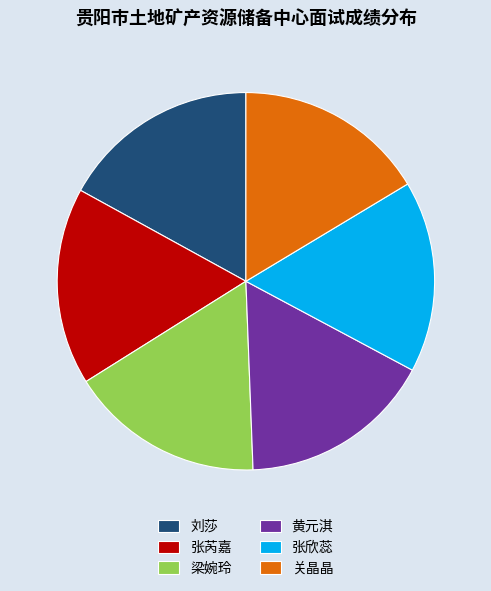

Approximately how many times larger is the value at 梁婉玲 compared to 关晶晶?

1.0